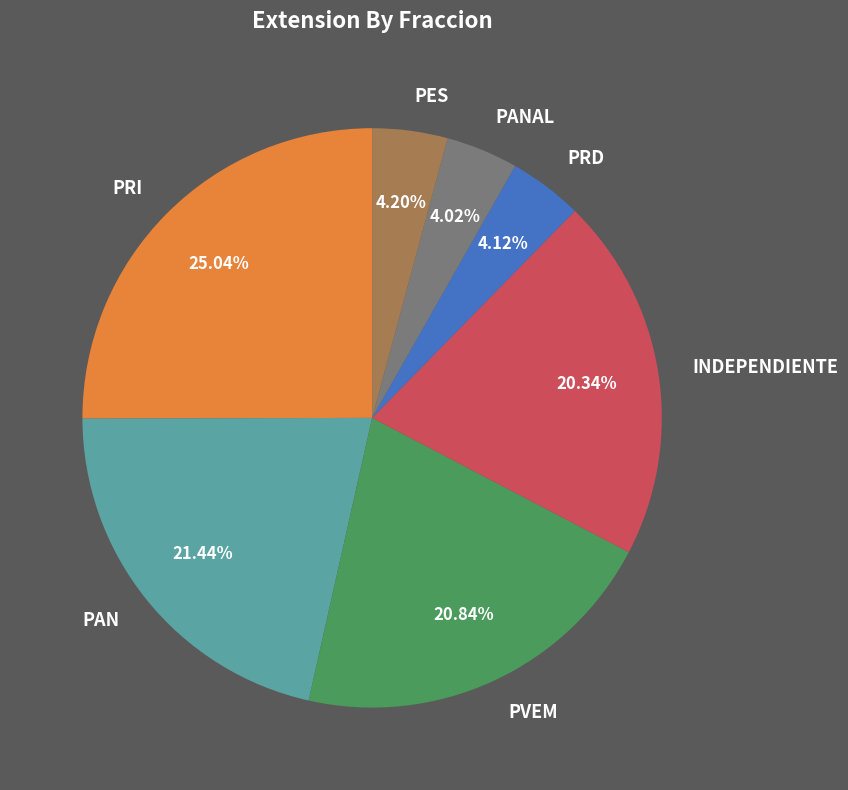

To the nearest percent, what portion does INDEPENDIENTE represent?

20%